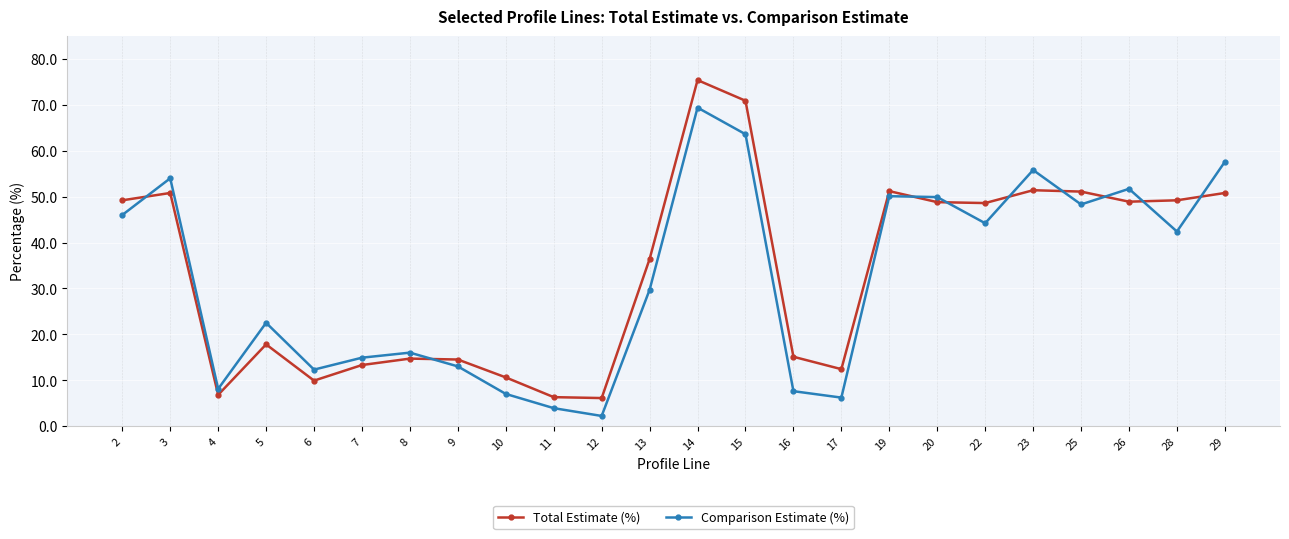

Is it true that Total Estimate (%) equals 48.6 at 22?

True